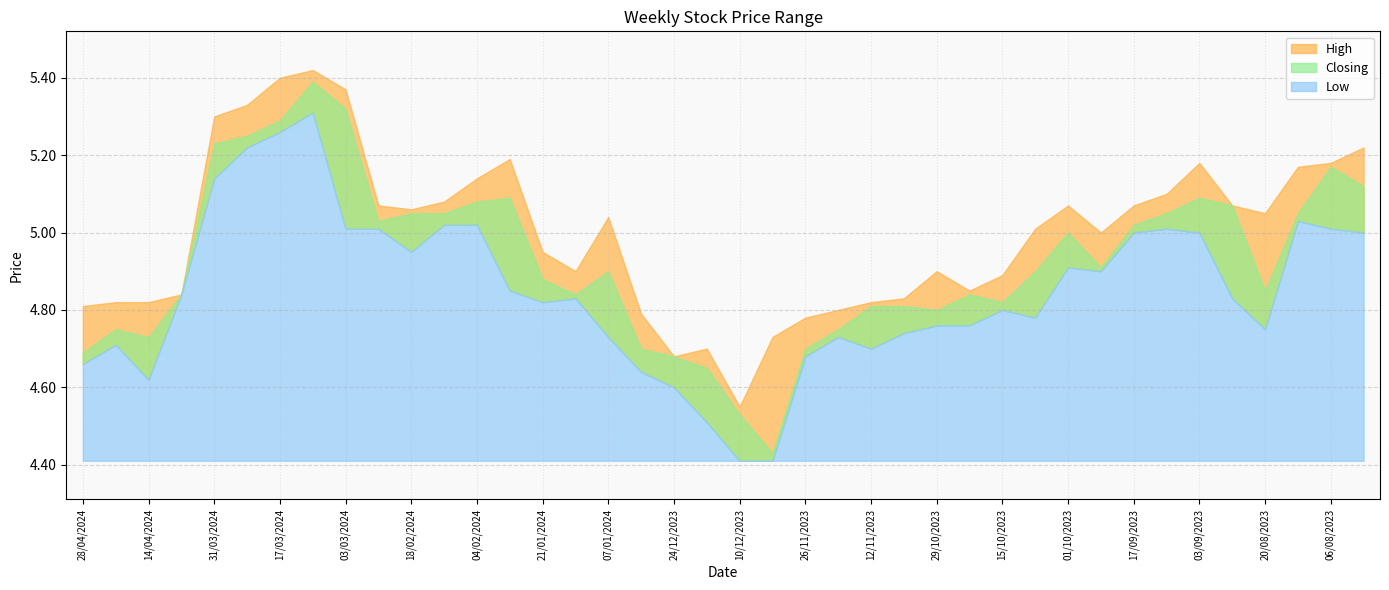

What is the total value across all series at 25/02/2024?

15.1